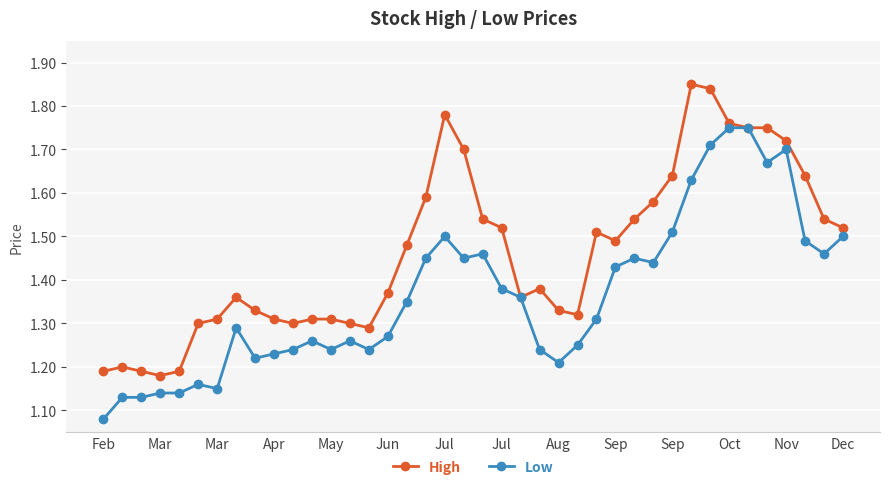

Rank the series by their average value, from lowest to highest.

Low, High